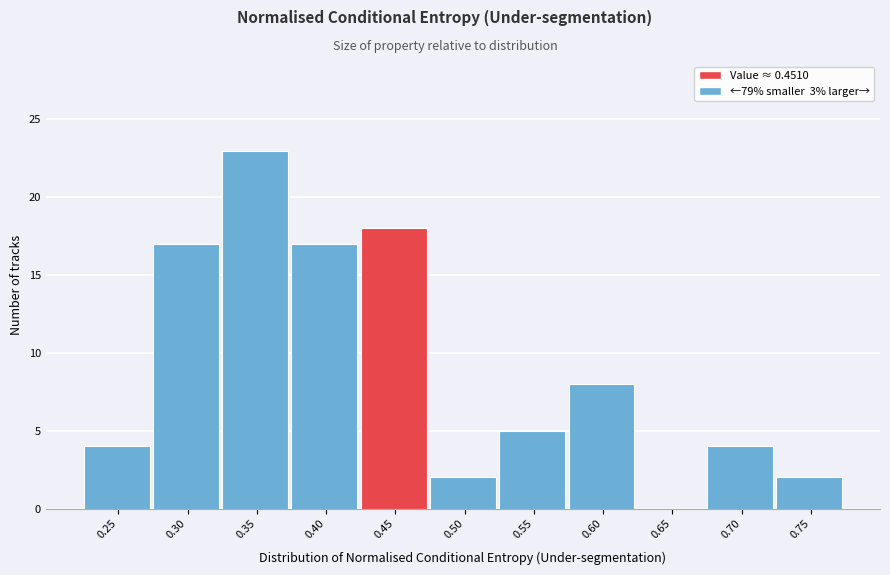

Reading left to right, what are all the values shown in this chart?

0.25=4	0.30=17	0.35=23	0.40=17	0.45=18	0.50=2	0.55=5	0.60=8	0.65=0	0.70=4	0.75=2